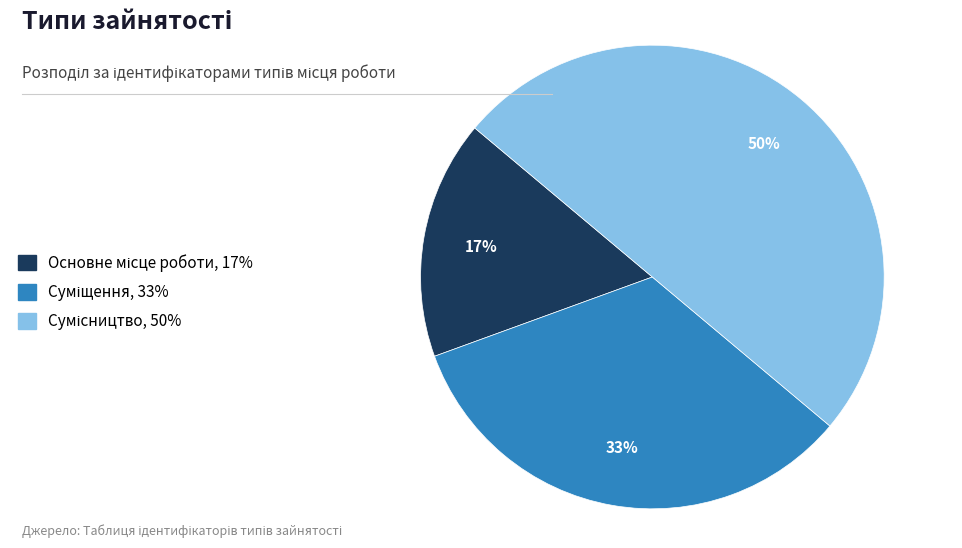

To the nearest percent, what is the average slice percentage?

33%